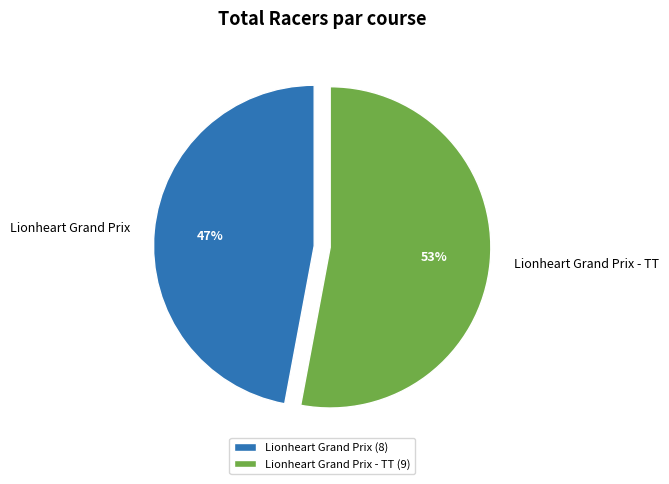

To the nearest percent, what is the difference between the largest and smallest slice percentages?

6%